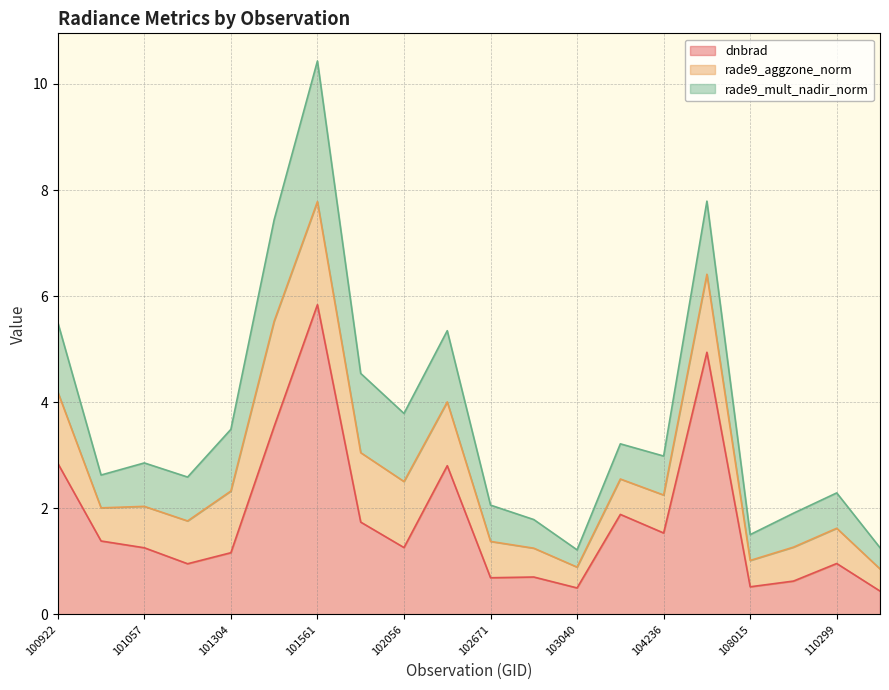

At how many categories does at least one series exceed 3?

3